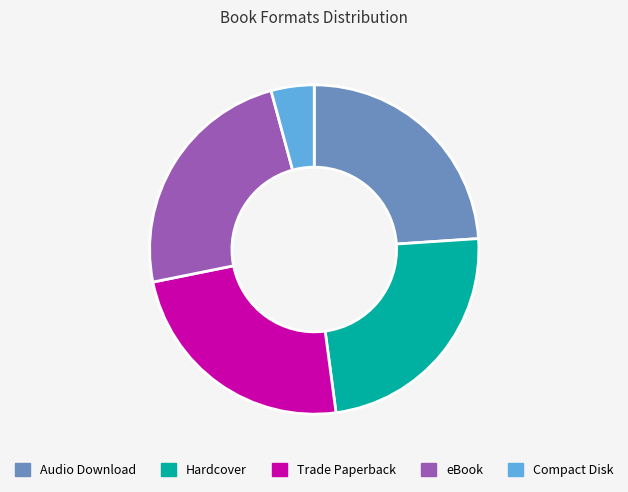

True or false: Hardcover accounts for 38% of the total.

False